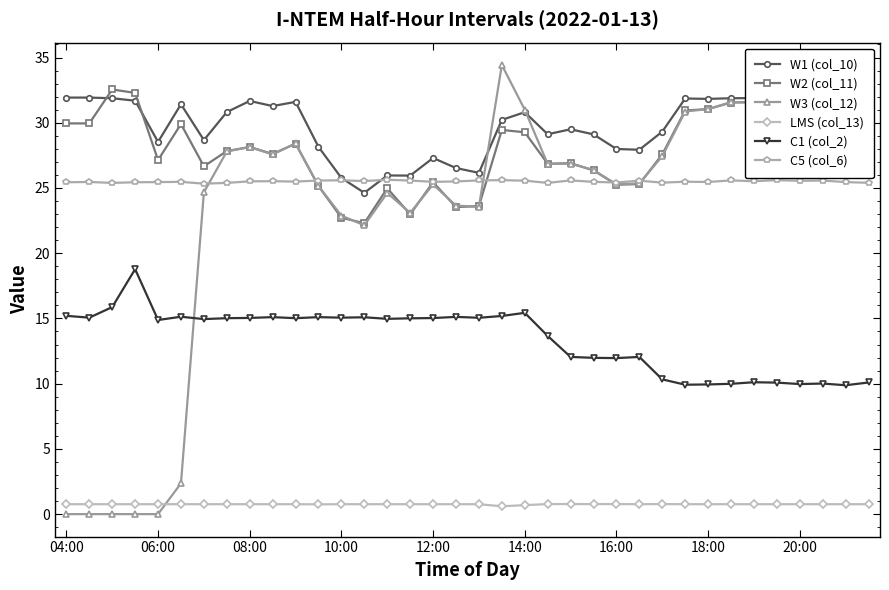

At which label does W2 (col_11) first exceed 27?

04:00